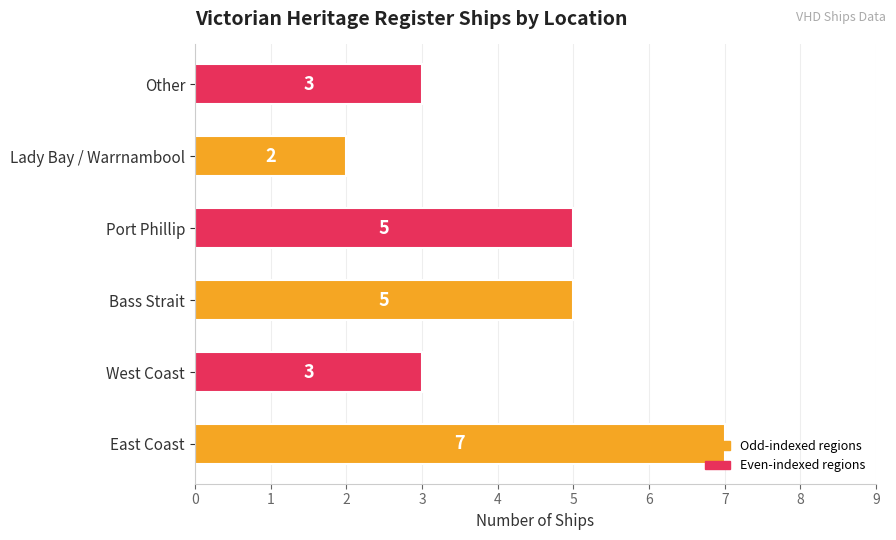

True or false: the data shows 5 at Port Phillip.

True